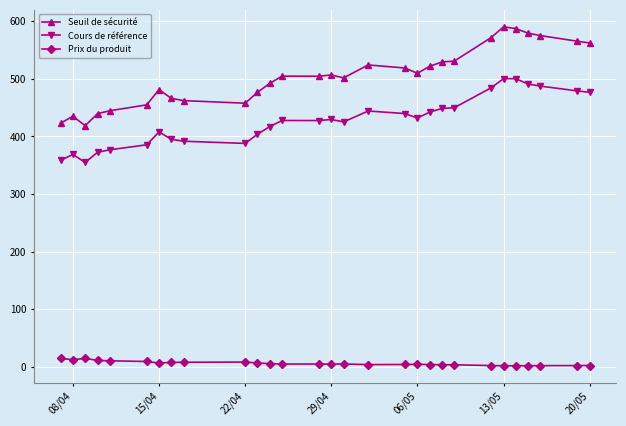

True or false: Seuil de sécurité and Prix du produit intersect in this chart.

False